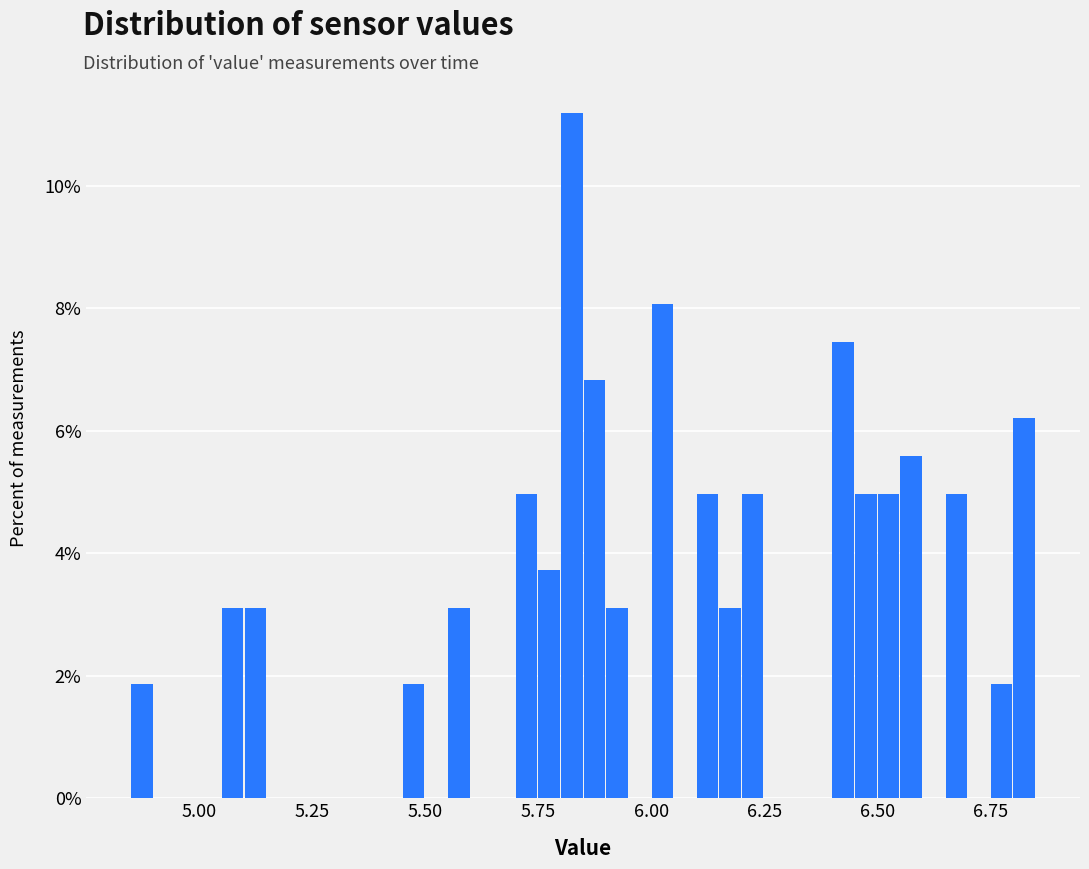

Read against the x-axis, roughly where is the centre of the tallest bar?

5.80